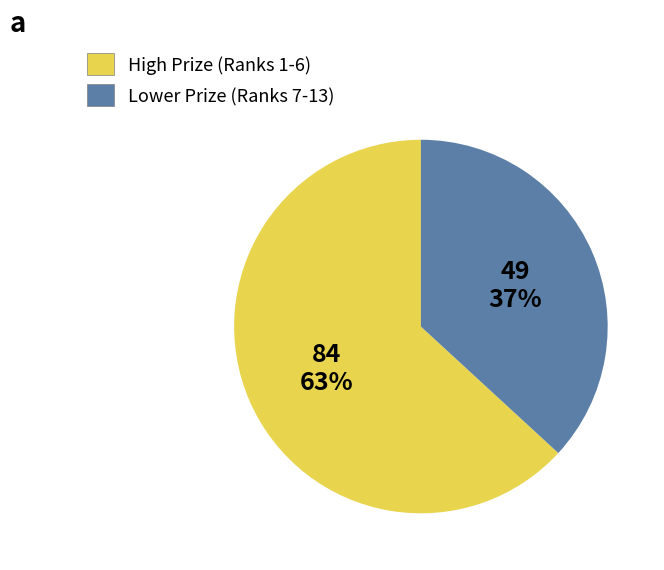

Is there a majority slice in this chart?

Yes